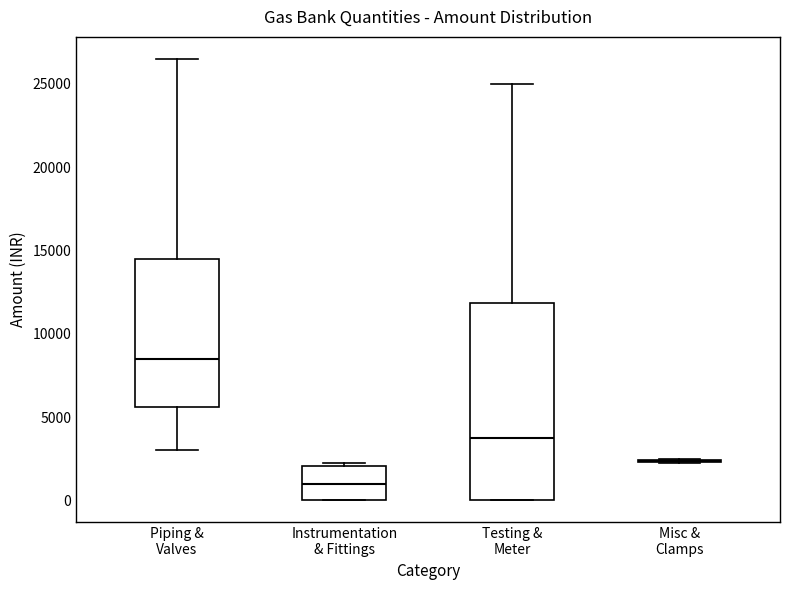

Reading left to right, read every box against the y-axis: the position of its median line, the range the box covers, and the ends of its whiskers. The values are not printed on the chart, so give them approximately, as read against the axis.

Piping & Valves: median 8500, box 5500 to 14500, whiskers 3000 to 26500
Instrumentation & Fittings: median 1000, box 0 to 2000, whiskers 0 to 2500
Testing & Meter: median 4000, box 0 to 12000, whiskers 0 to 25000
Misc & Clamps: box collapsed to a line at 2500, whiskers 2500 to 2500